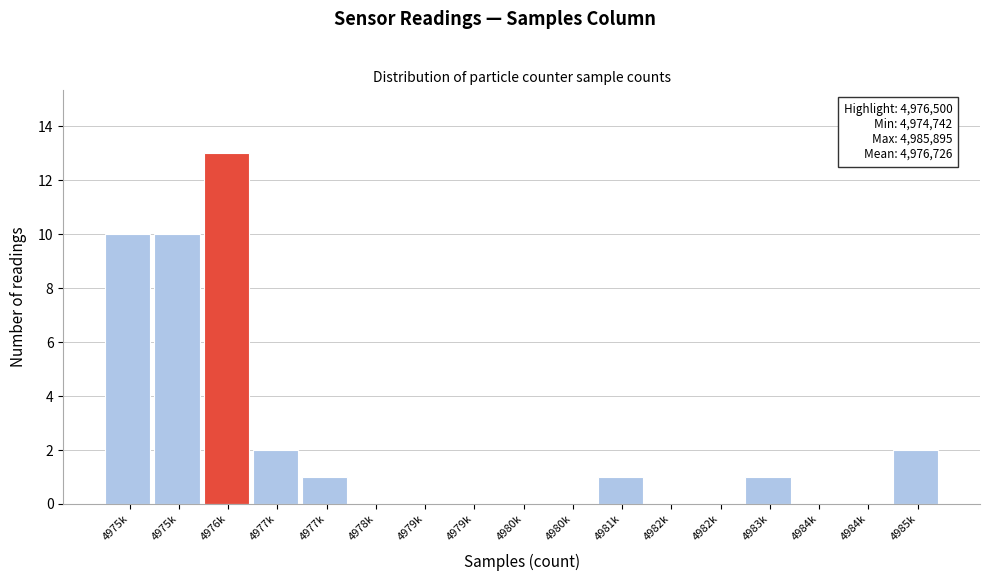

How many distinct data groups are displayed?

1